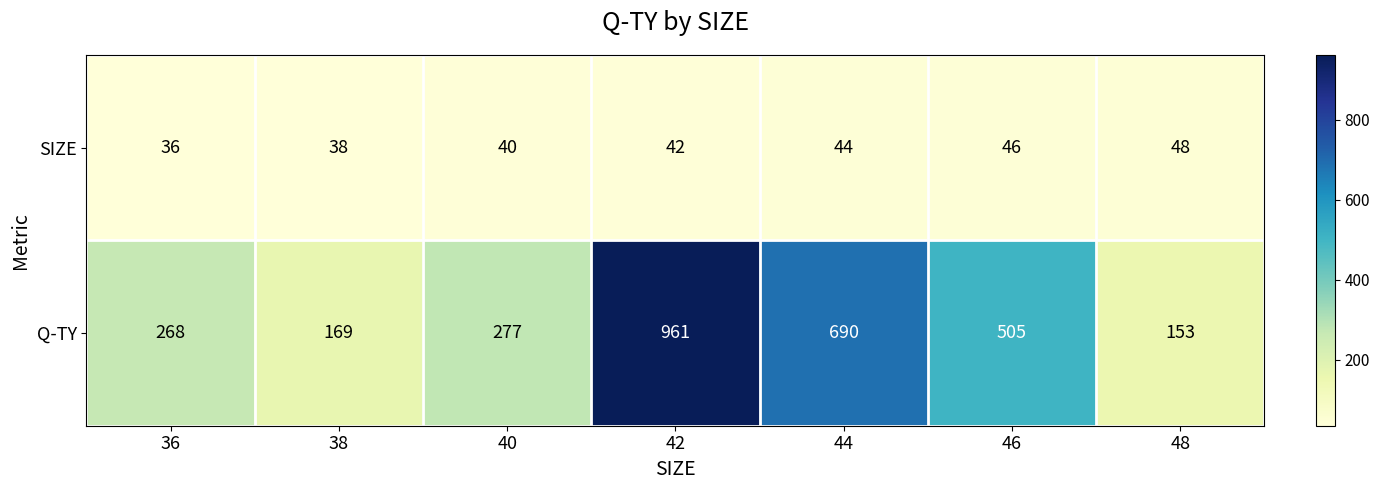

Count the SIZE values in the range 38 to 46.

5